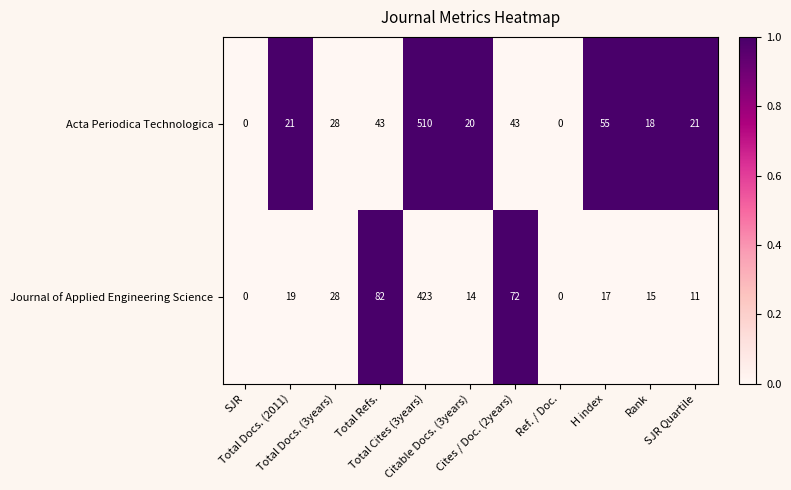

Which series has the largest total across all categories?

Acta Periodica Technologica